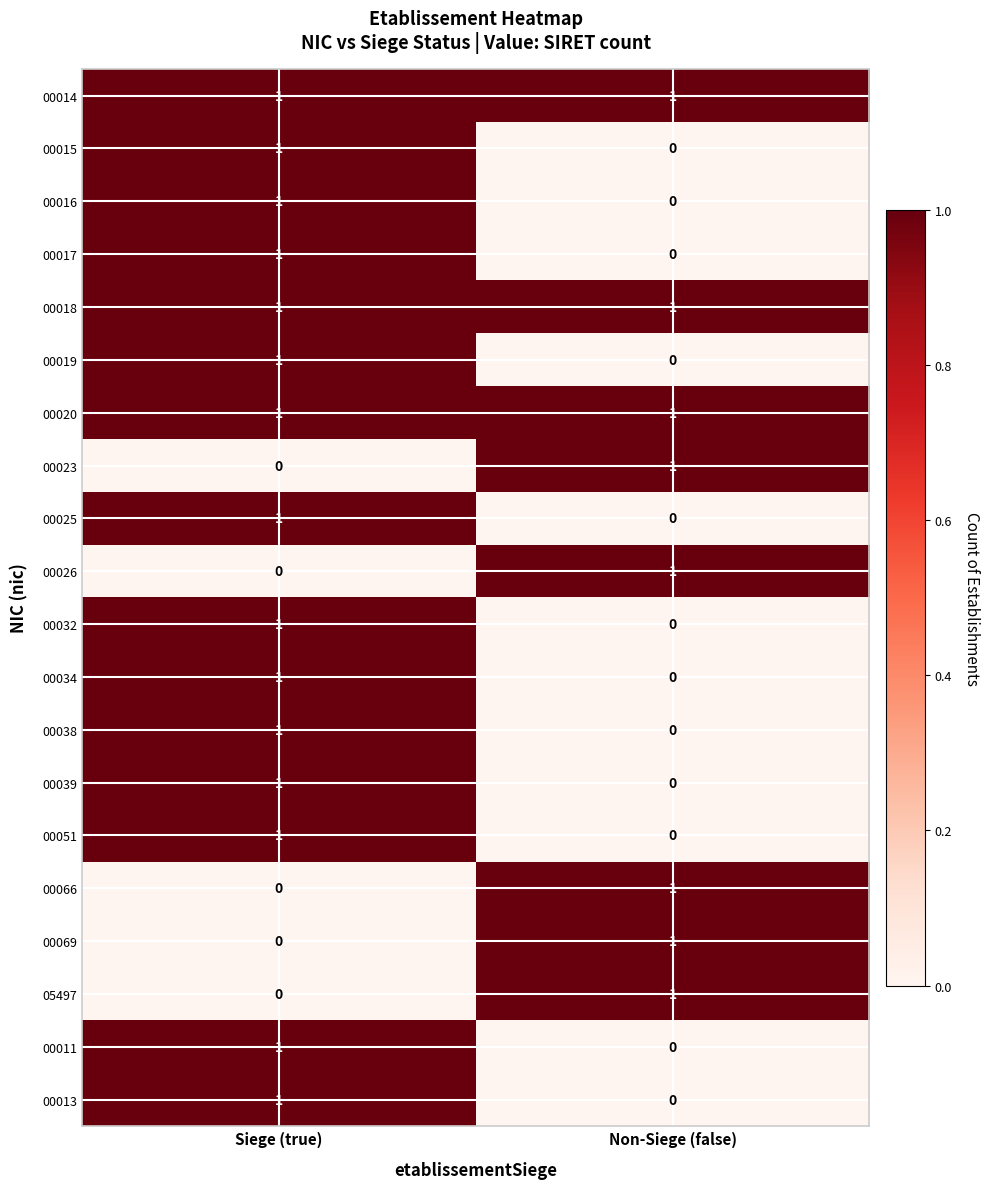

At how many categories does at least one series exceed 0?

2